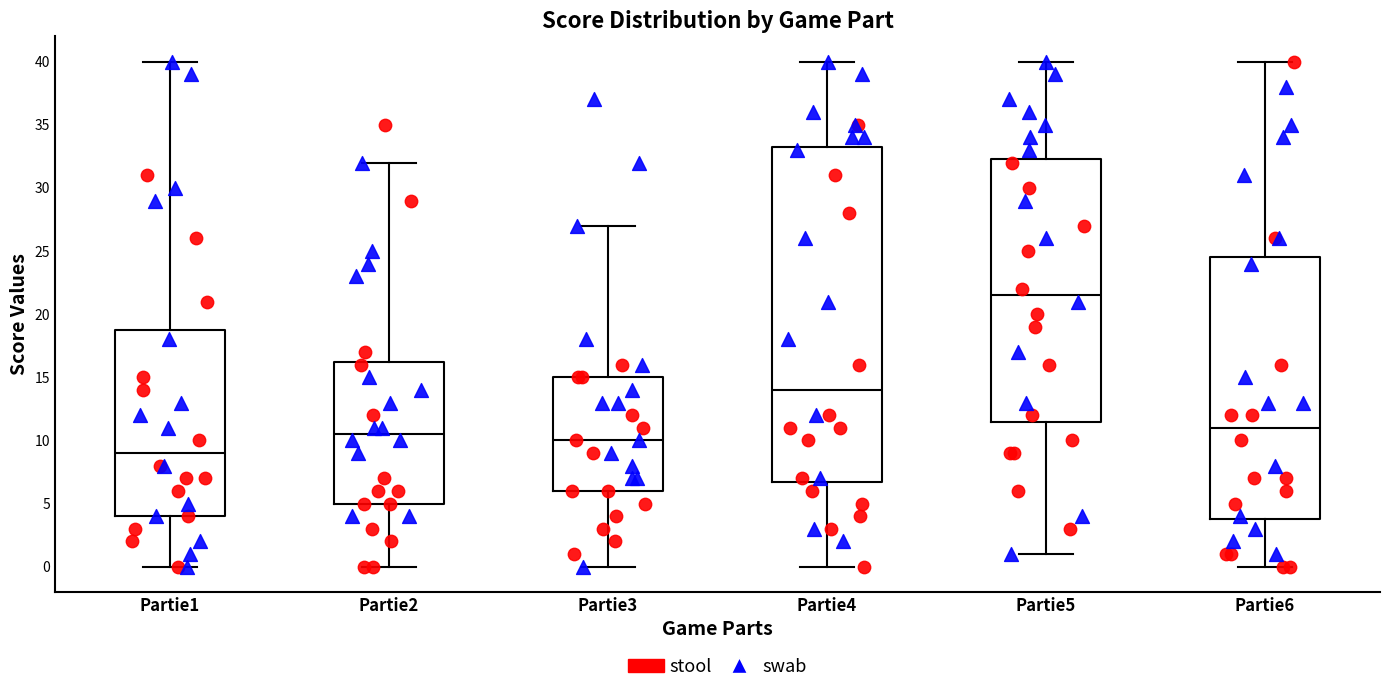

Reading left to right, read every box against the y-axis: the position of its median line, the range the box covers, and the ends of its whiskers. The values are not printed on the chart, so give them approximately, as read against the axis.

Partie1: median 9.0, box 4.0 to 19.0, whiskers 0.0 to 40.0
Partie2: median 10.5, box 5.0 to 16.5, whiskers 0.0 to 32.0
Partie3: median 10.0, box 6.0 to 15.0, whiskers 0.0 to 27.0
Partie4: median 14.0, box 7.0 to 33.5, whiskers 0.0 to 40.0
Partie5: median 21.5, box 11.5 to 32.5, whiskers 1.0 to 40.0
Partie6: median 11.0, box 4.0 to 24.5, whiskers 0.0 to 40.0